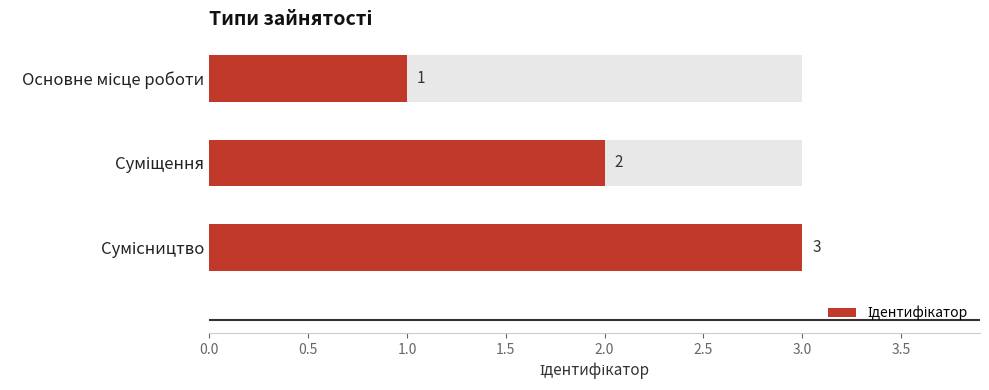

What position from the left is Основне місце роботи?

1